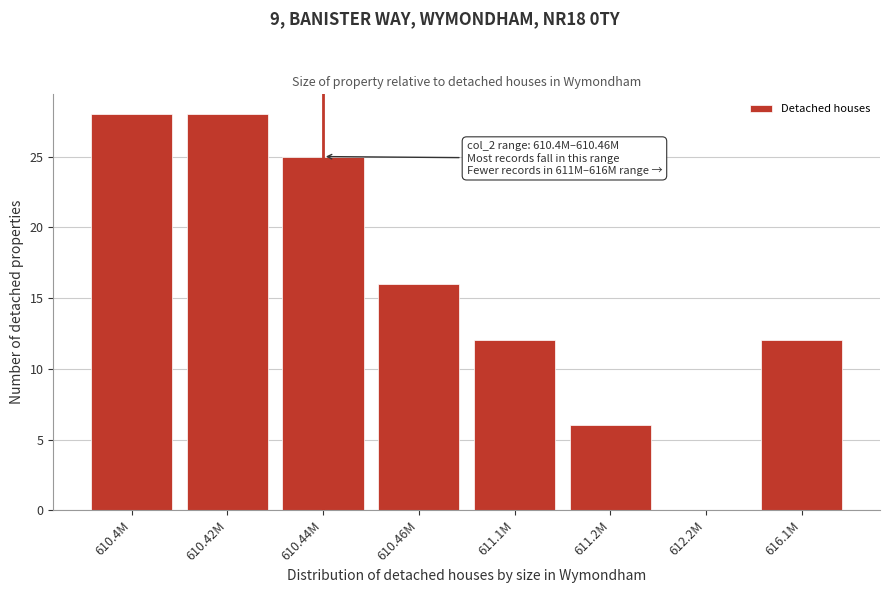

Reading right to left, extract all data points from this chart.

616.1M=12	612.2M=0	611.2M=6	611.1M=12	610.46M=16	610.44M=25	610.42M=28	610.4M=28